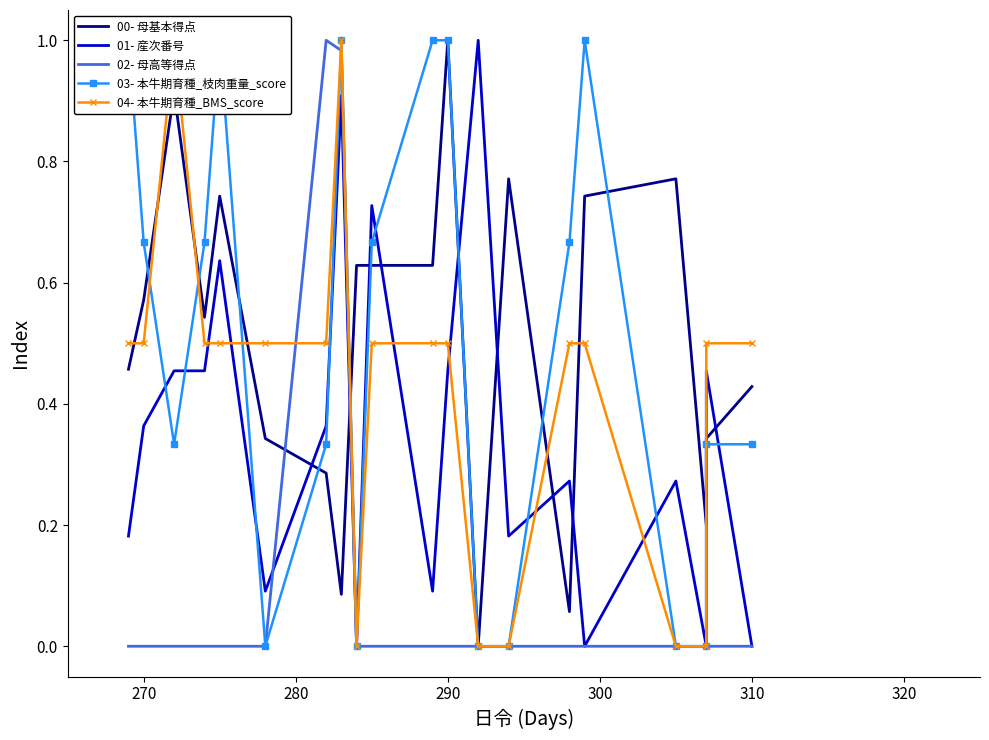

Which series has the largest total across all categories?

00- 母基本得点